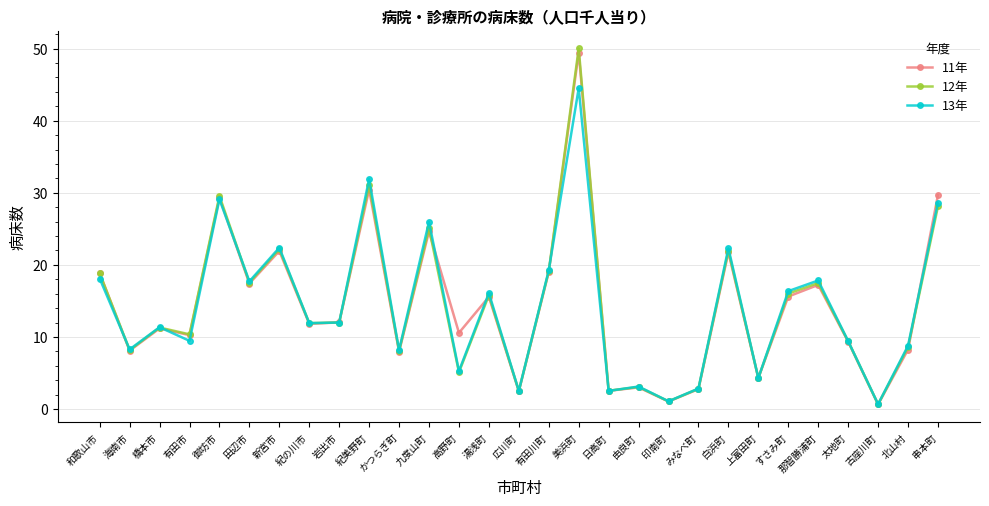

Where does the 12年 series first go above 11?

和歌山市